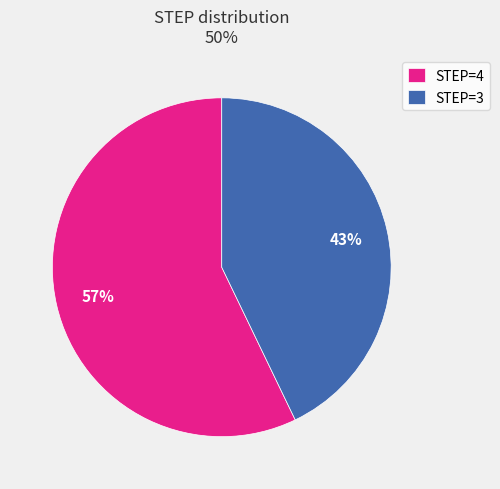

Is the sum of STEP=3 and STEP=4 greater than half?

Yes